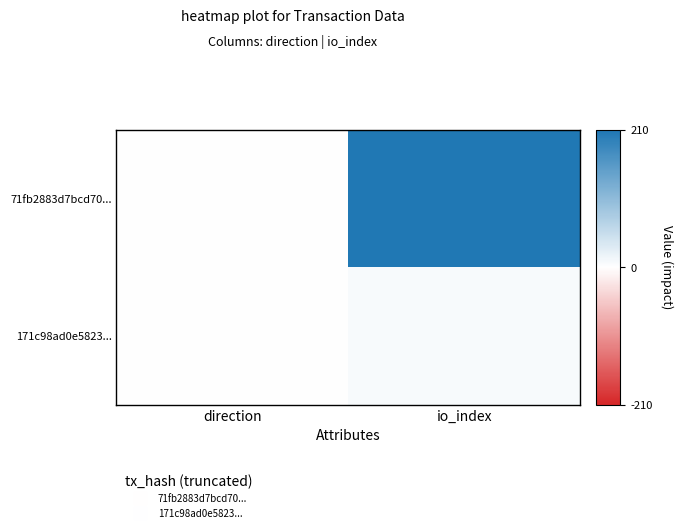

Reading right to left, what are all the values shown in this chart?

71fb2883d7bcd70...: io_index=207	direction=-1
171c98ad0e5823...: io_index=7	direction=1